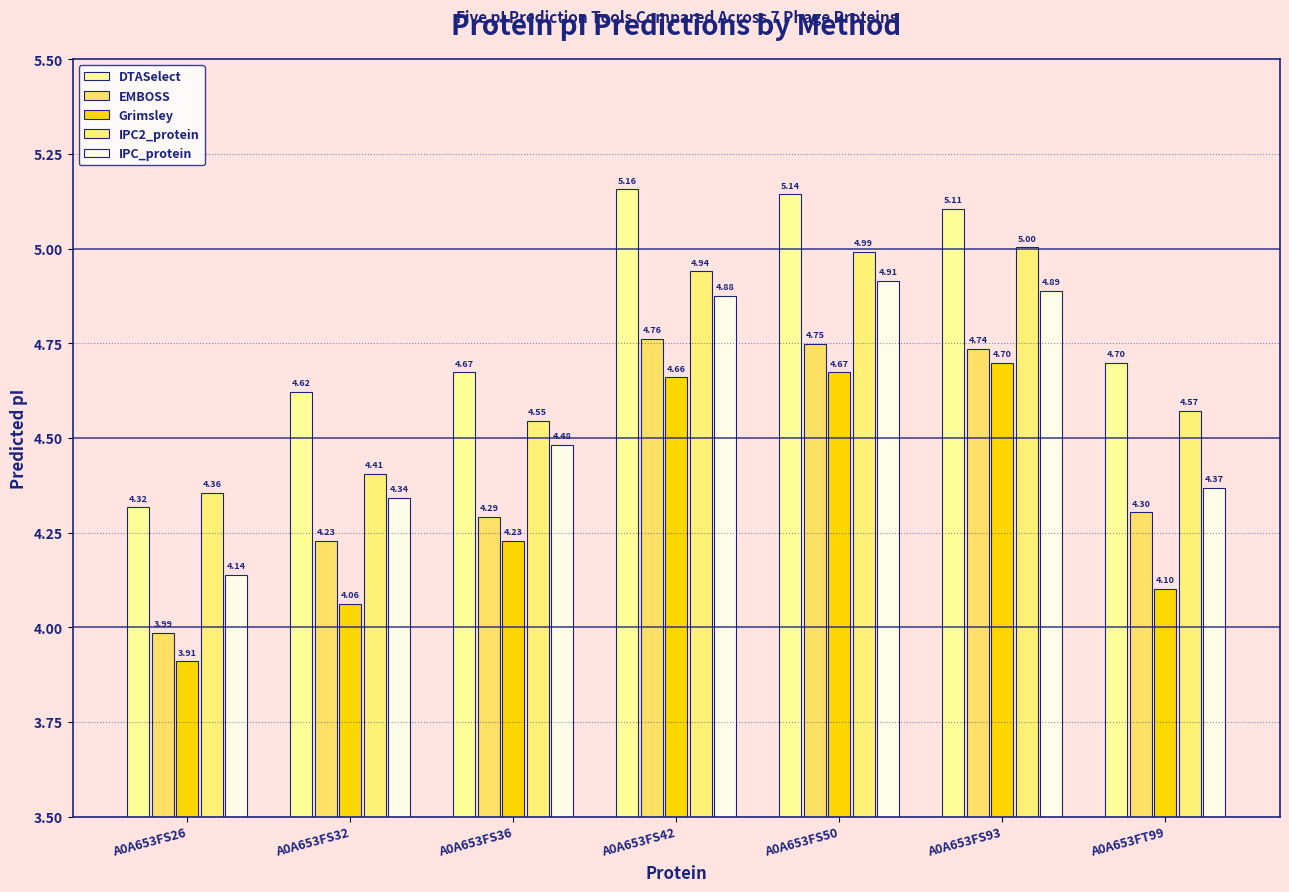

List the labels in order of Grimsley value, smallest first.

A0A653FS26, A0A653FS32, A0A653FT99, A0A653FS36, A0A653FS42, A0A653FS50, A0A653FS93